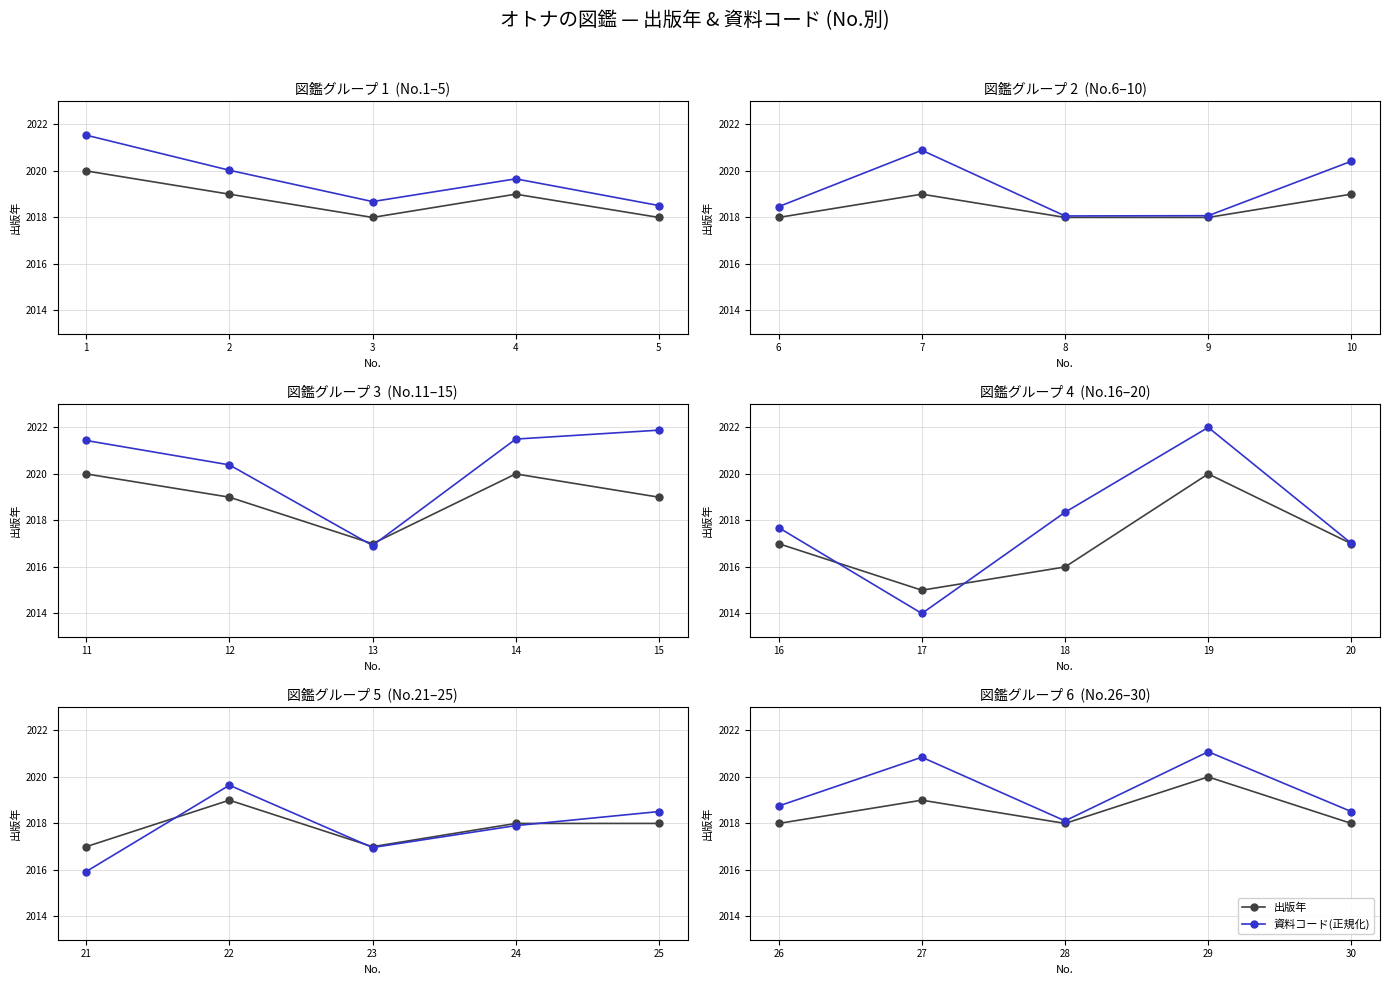

Count the number of categories in the chart.

5